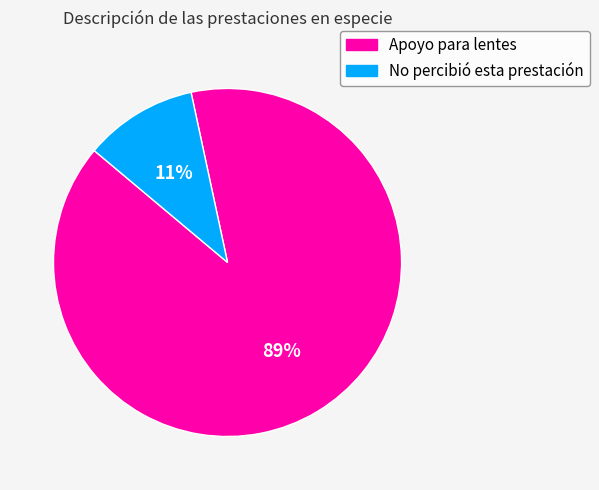

Combined, do Apoyo para lentes and No percibió esta prestación account for over 50%?

Yes